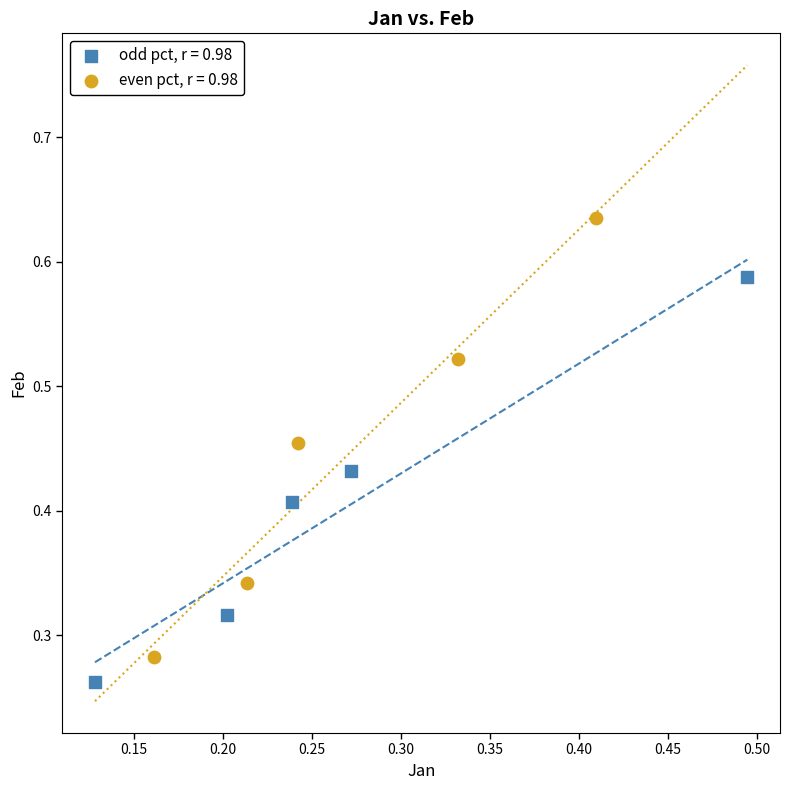

What are all the series names shown in the legend?

odd pct, r = 0.98, even pct, r = 0.98